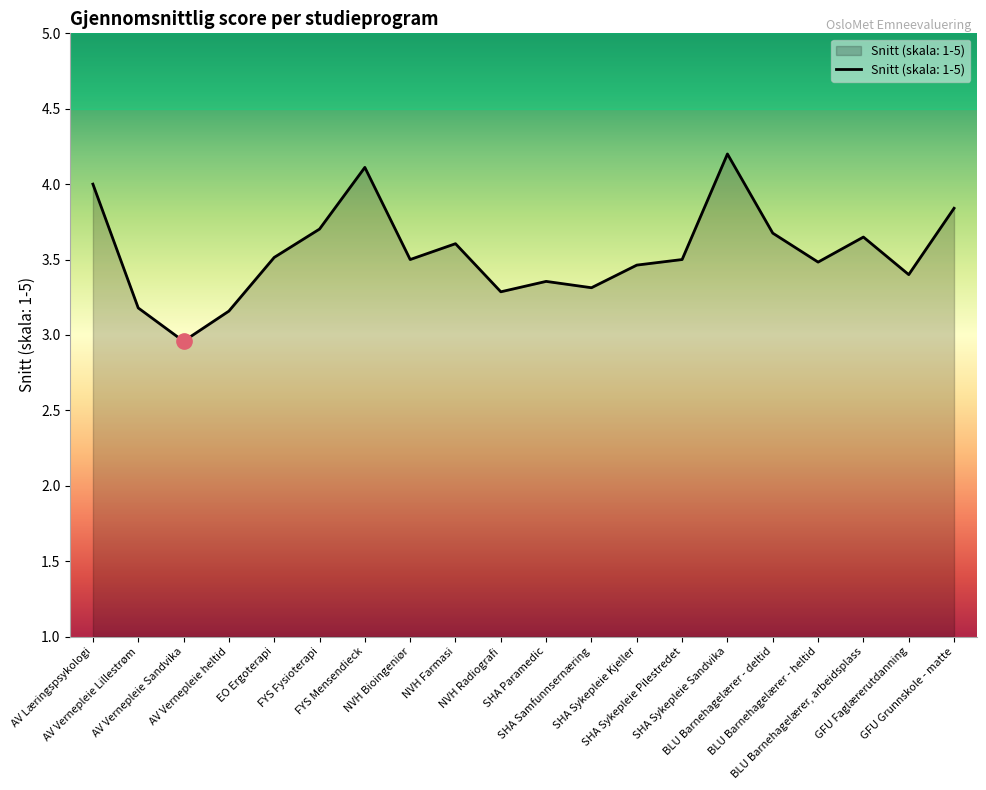

What is the sum of the values at SHA Sykepleie Kjeller and SHA Paramedic?

6.8